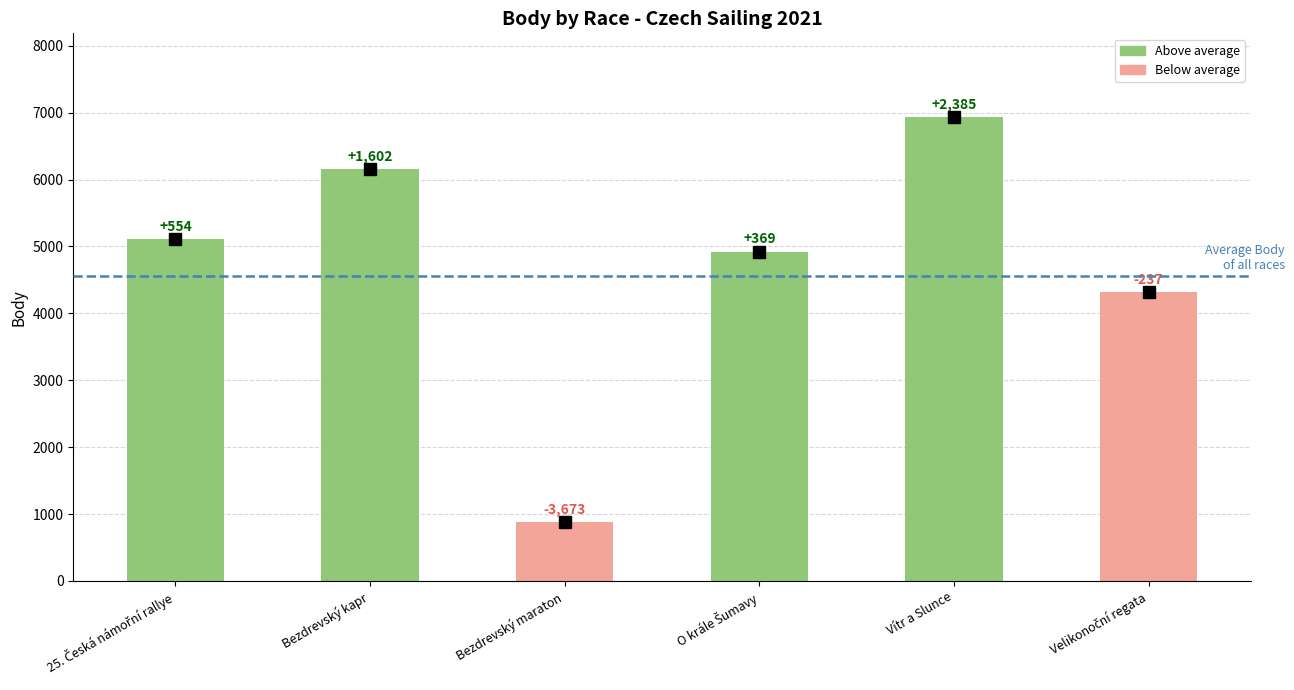

What is the label of the 4th bar from the left?

O krále Šumavy